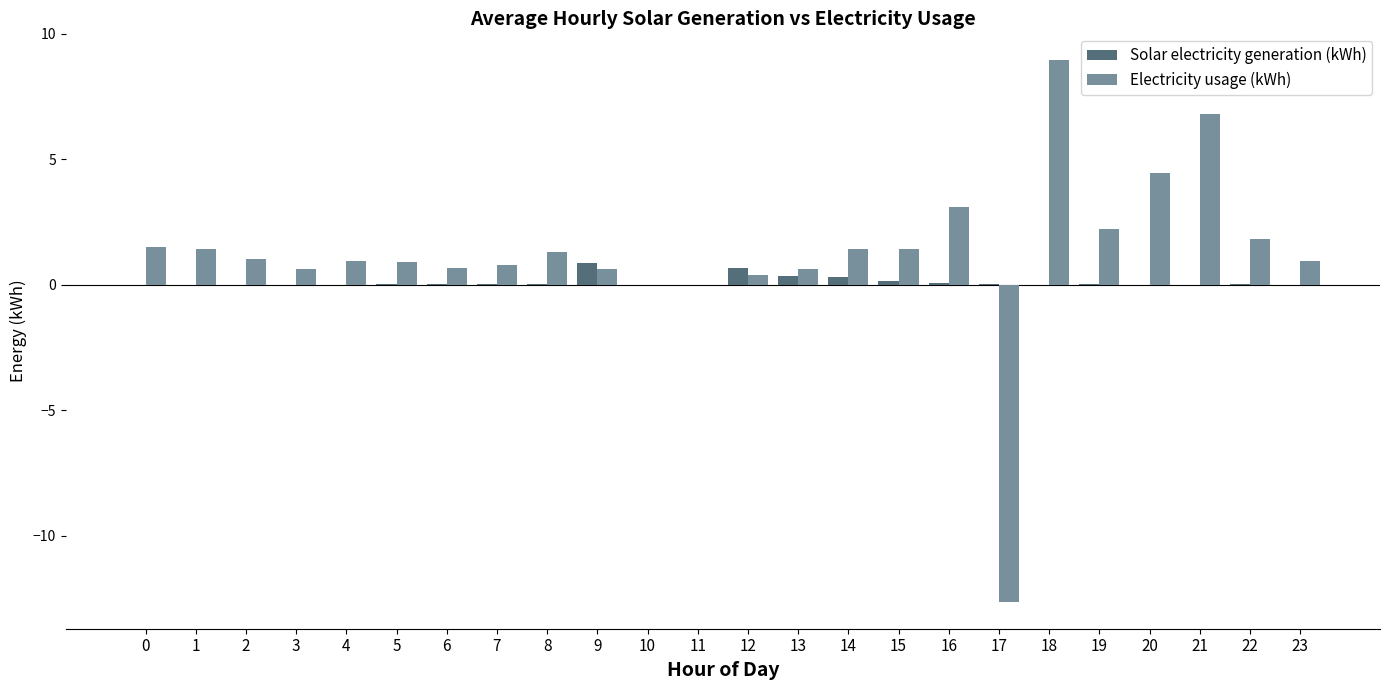

What is the sum of the Electricity usage (kWh) values at 23 and 2?

2.0